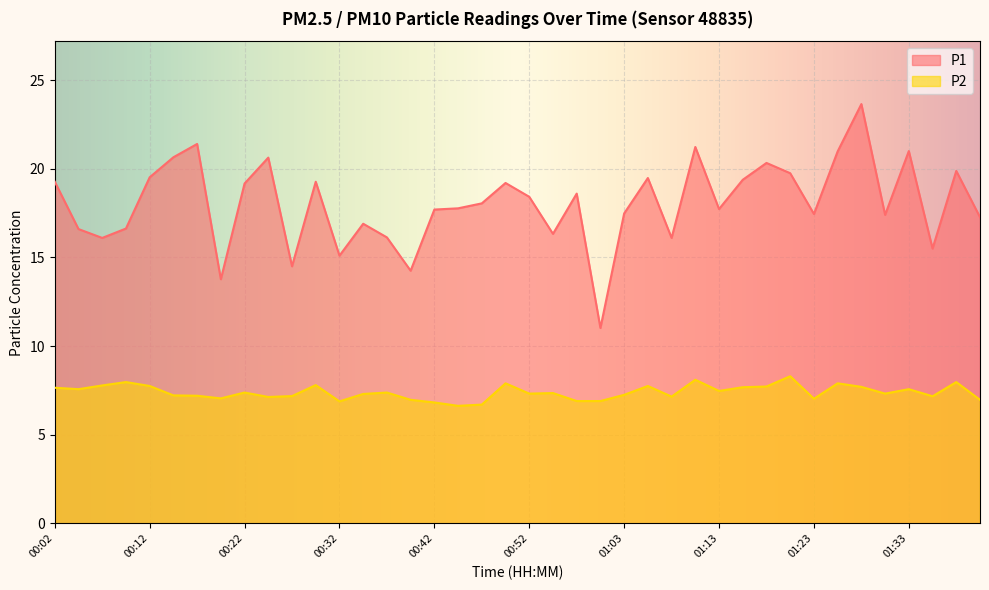

Which has a higher value, 01:16 or 01:33?

01:33